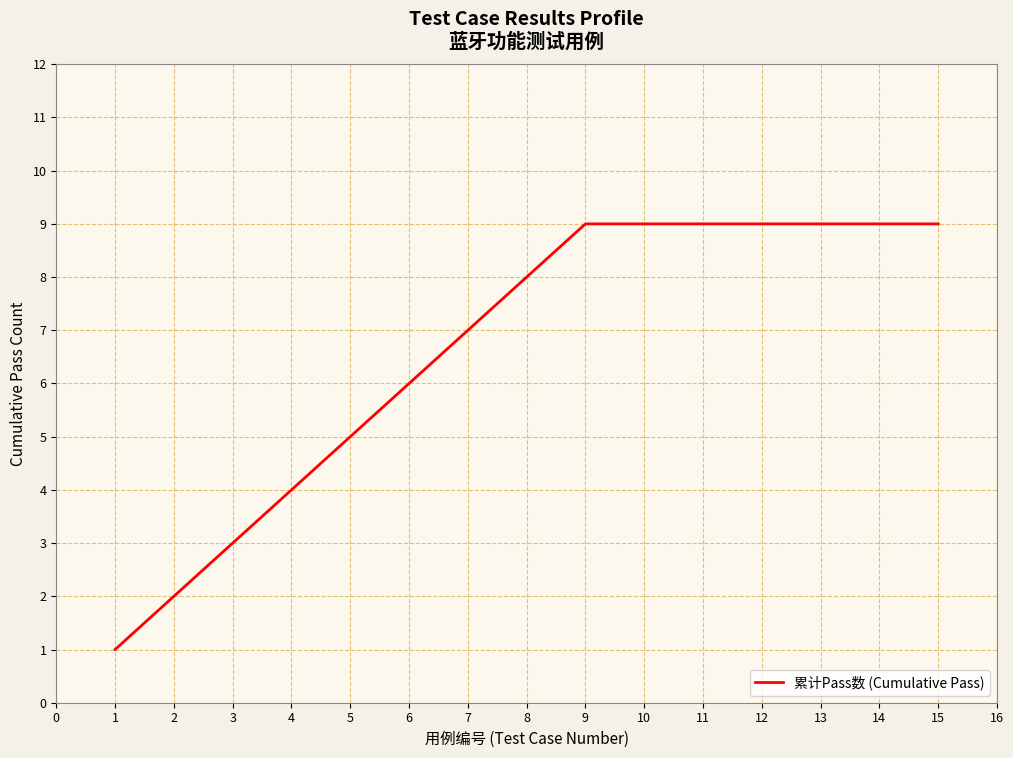

Reading left to right, extract all data points from this chart.

1	2	3	4	5	6	7	8	9	9	9	9	9	9	9